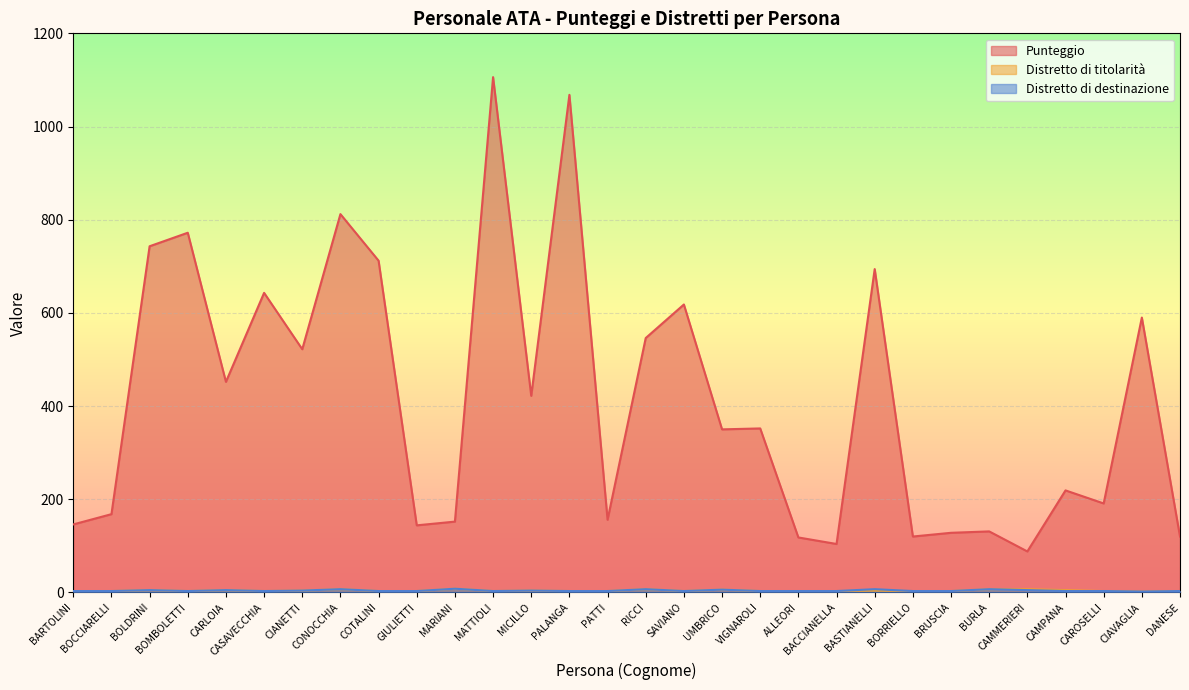

True or false: Punteggio has more than 1 interior local peaks.

True